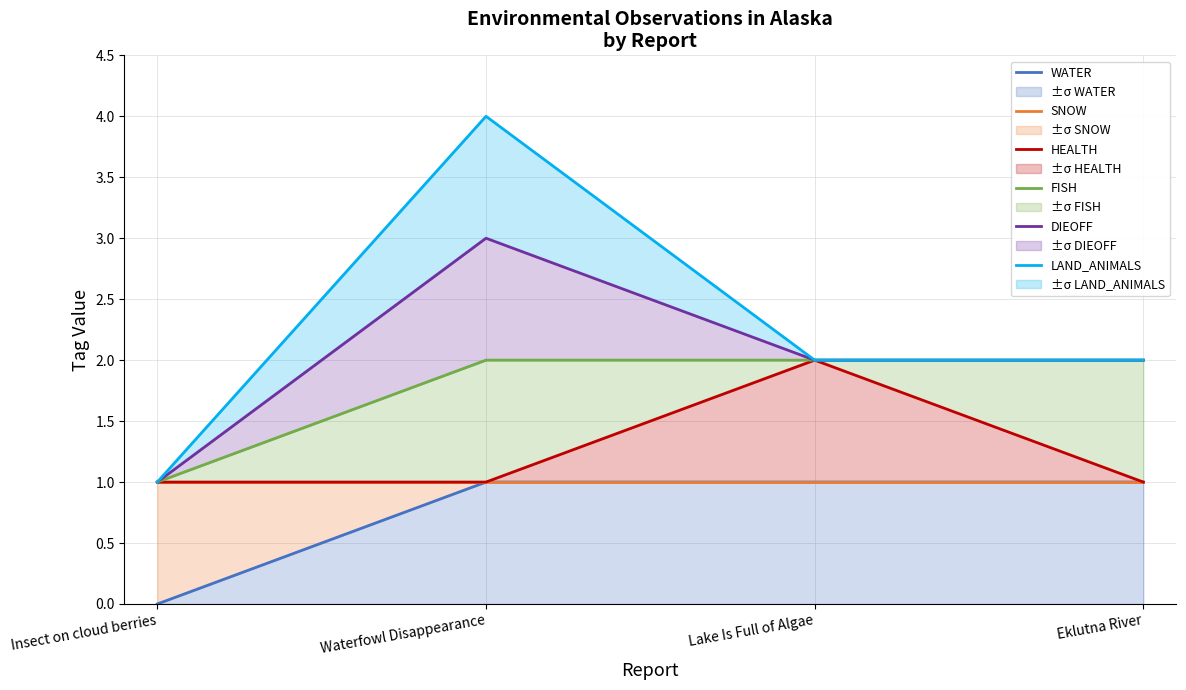

What are all the series names shown in the legend?

WATER, SNOW, HEALTH, FISH, DIEOFF, LAND_ANIMALS